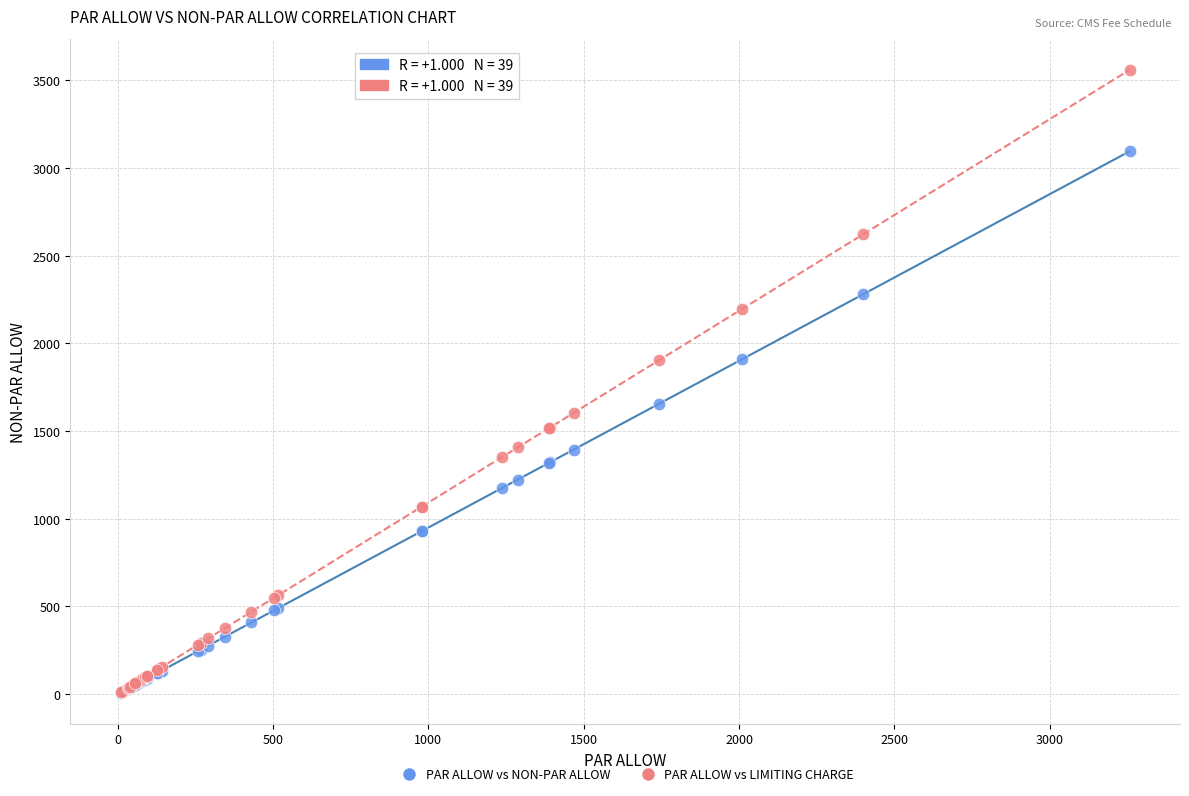

What are all the series names shown in the legend?

PAR ALLOW vs NON-PAR ALLOW, PAR ALLOW vs LIMITING CHARGE